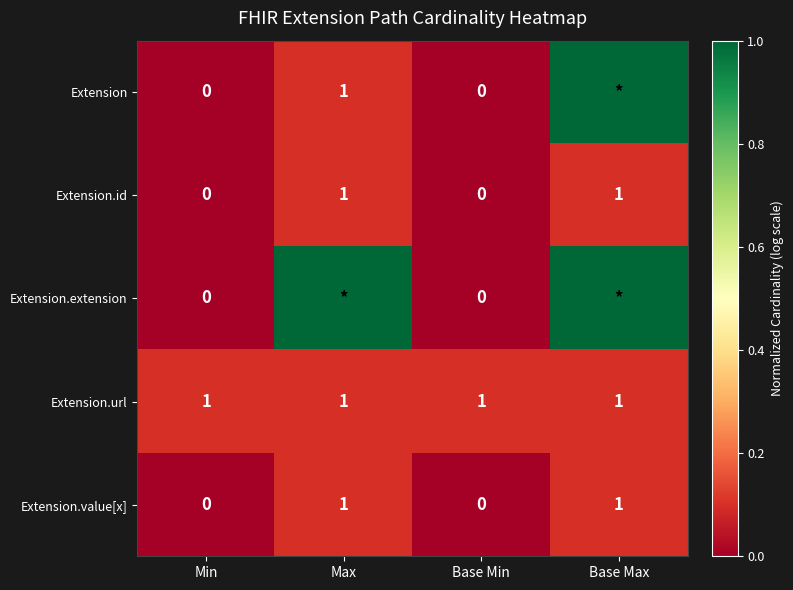

How many Extension.value[x] values are between 0 and 1?

4